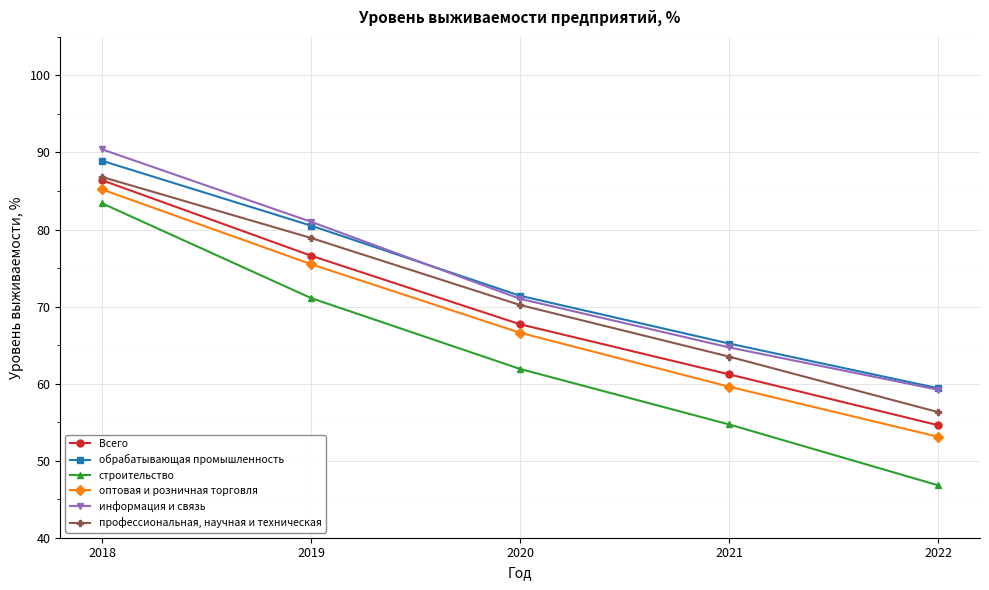

What is the sum of all информация и связь values?

366.3